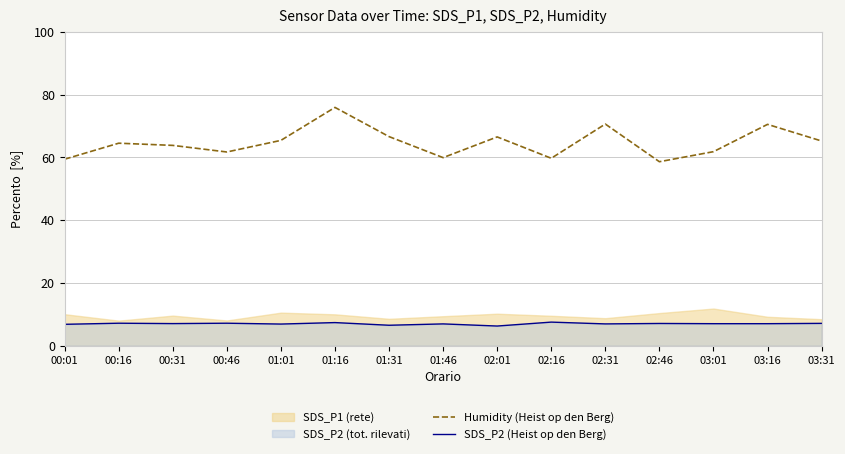

What is the difference between the highest and lowest values at 02:31?

63.7